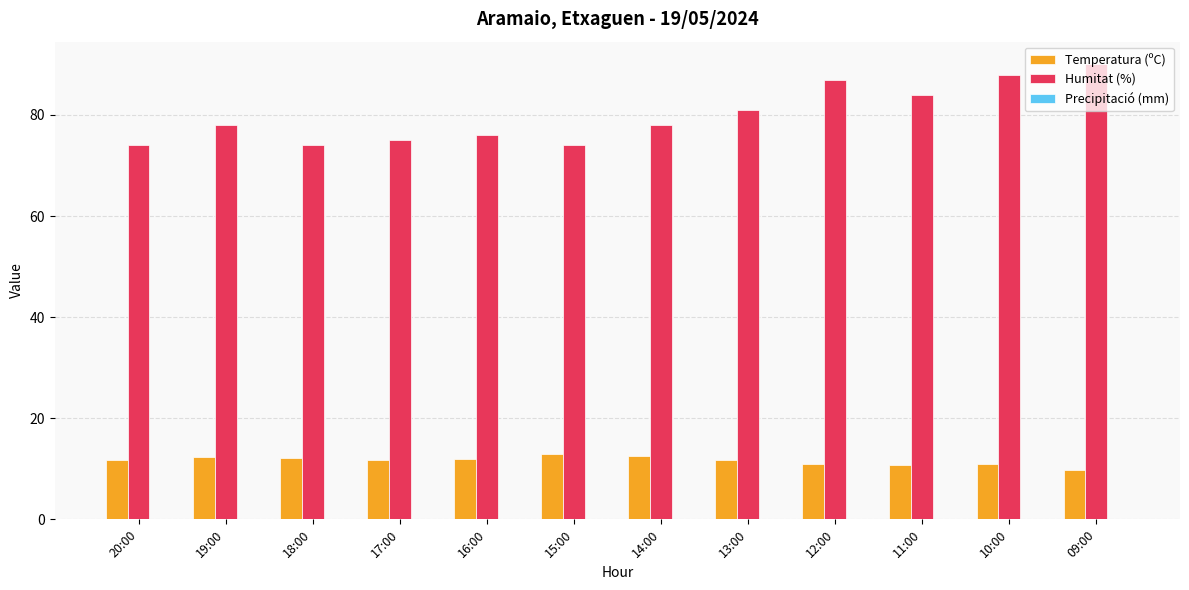

True or false: Humitat (%) has a value of 154.4 at 10:00.

False